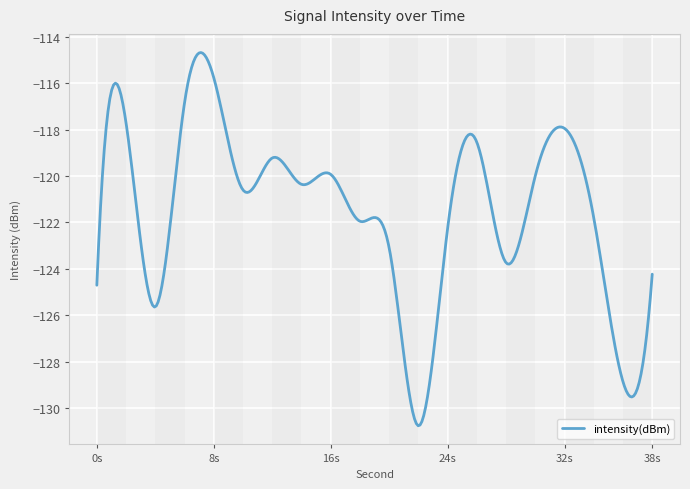

What is the greatest value displayed?

-114.7